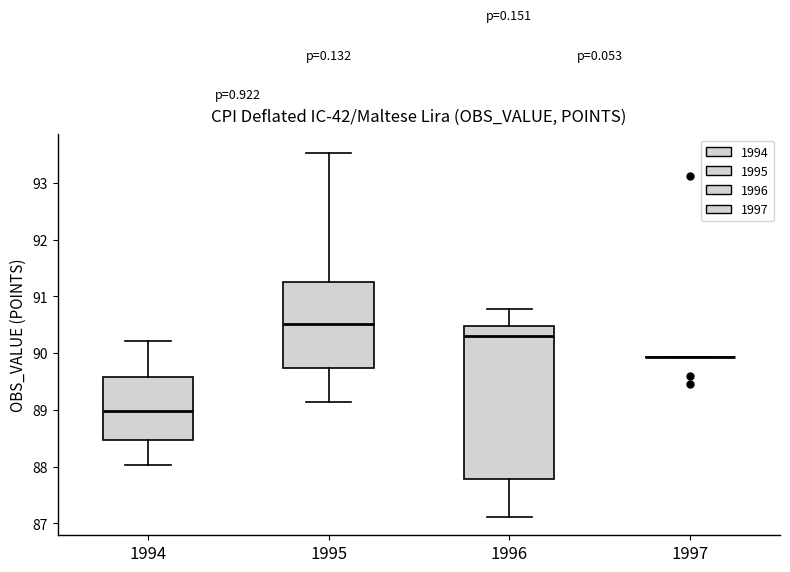

Reading left to right, read every box against the y-axis: the position of its median line, the range the box covers, and the ends of its whiskers. The values are not printed on the chart, so give them approximately, as read against the axis.

1994: median 89.0, box 88.5 to 89.6, whiskers 88.0 to 90.2
1995: median 90.5, box 89.7 to 91.3, whiskers 89.1 to 93.5
1996: median 90.3, box 87.8 to 90.5, whiskers 87.1 to 90.8
1997: box collapsed to a line at 89.9, whiskers 89.9 to 89.9